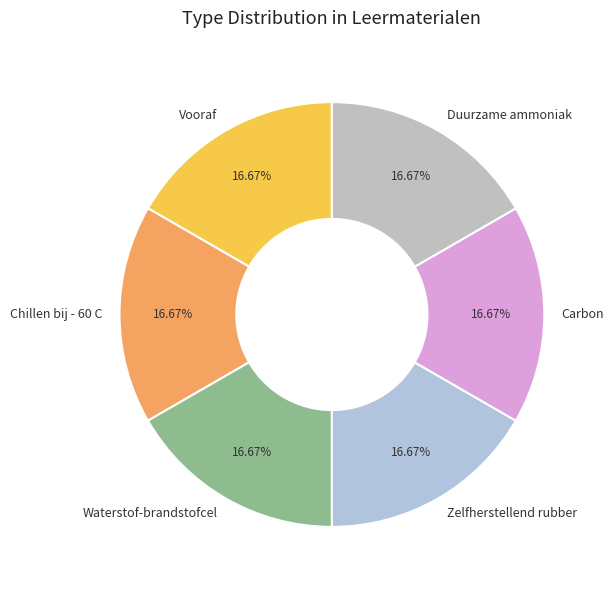

Combined, do Zelfherstellend rubber and Chillen bij - 60 C account for over 50%?

No